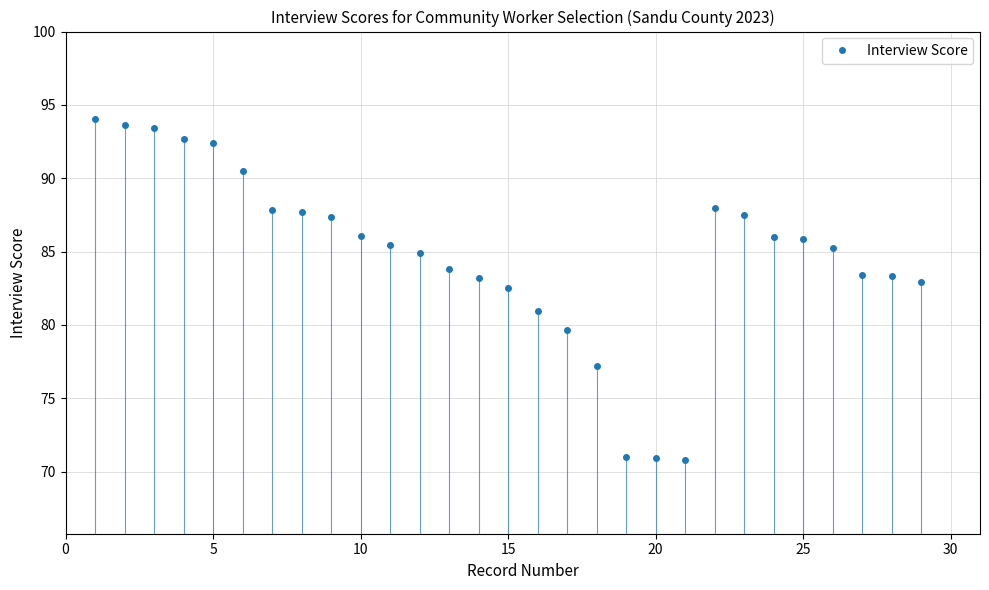

What is the value of the 24th point from the left?

86.0